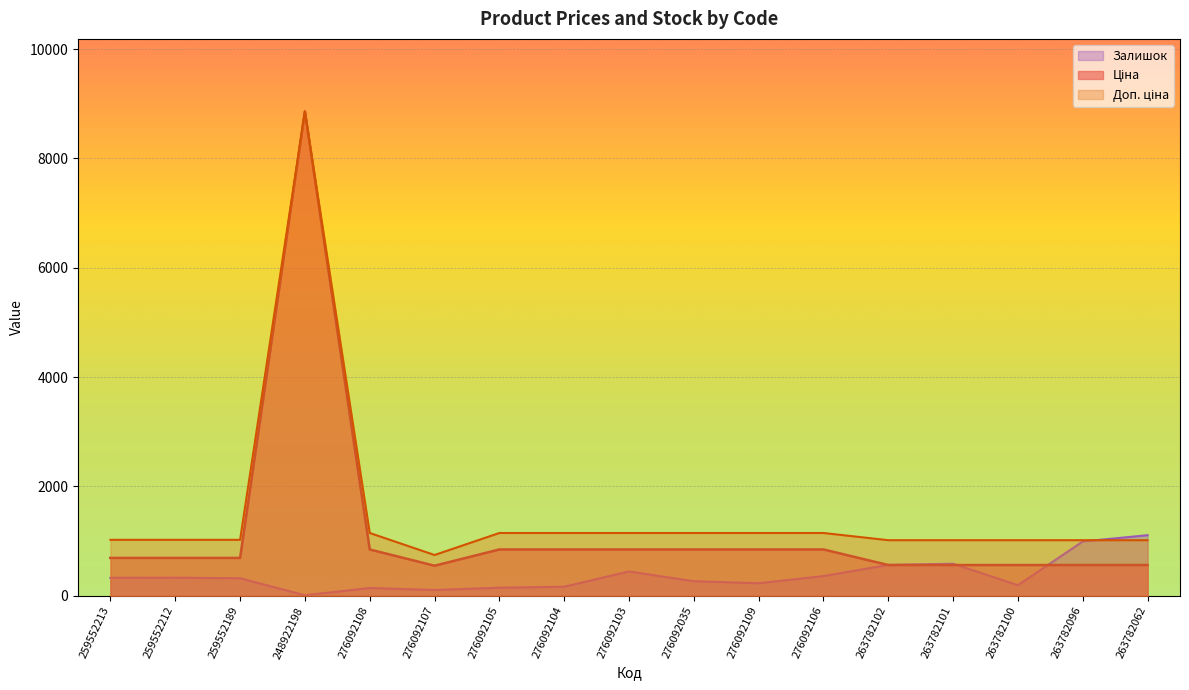

True or false: Доп. ціна and Ціна cross at least once.

False